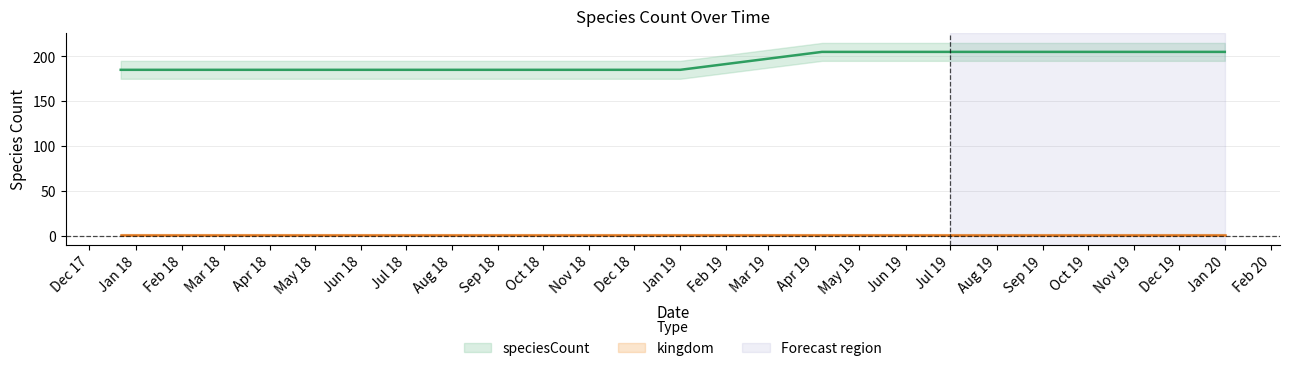

Rank the categories by value from lowest to highest.

2017-12-22, 2018-04-09, 2018-07-11, 2018-09-28, 2019-01-01, 2019-04-06, 2019-07-01, 2019-10-09, 2020-01-01